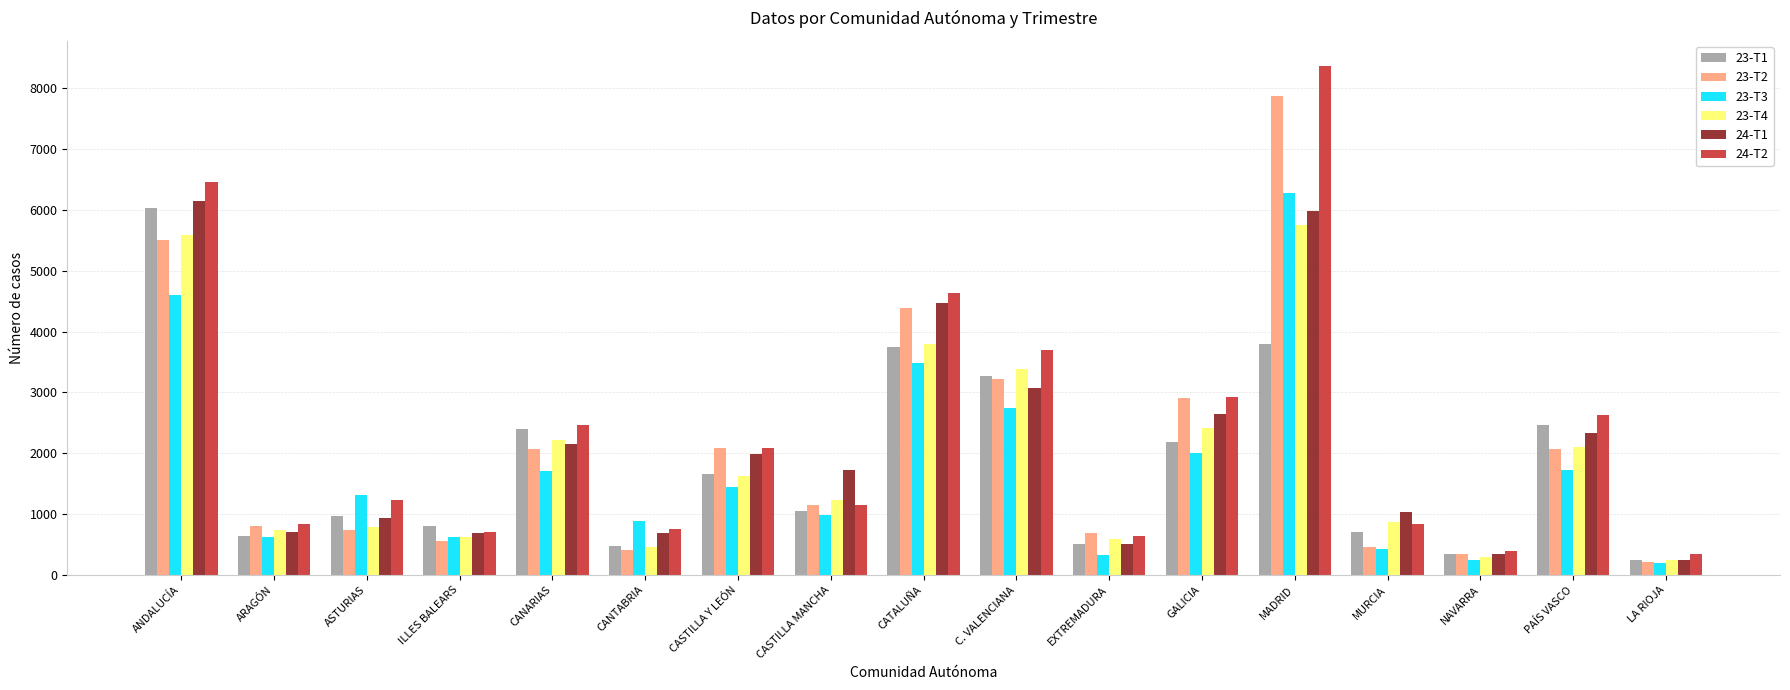

Between CANARIAS and MURCIA, which series saw the biggest shift?

23-T1